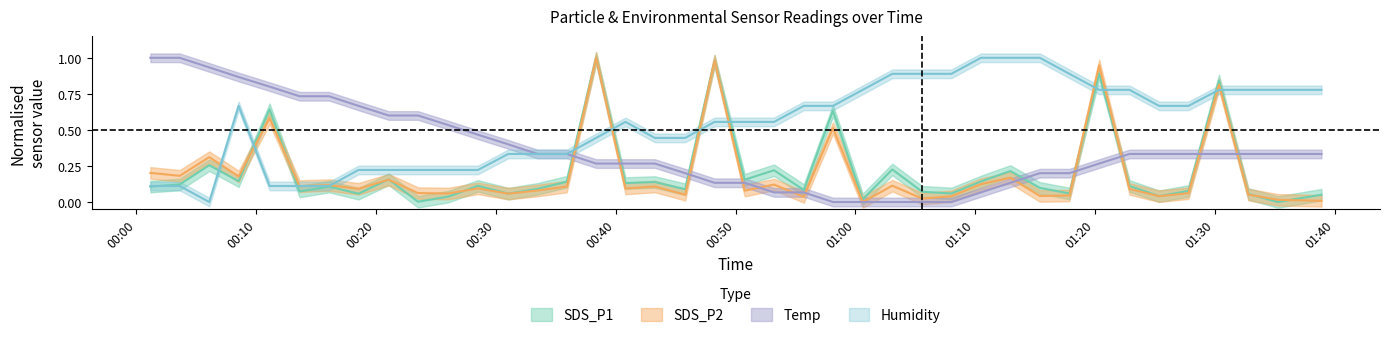

What is the difference between the second highest and minimum values in the Temp series?

1.0